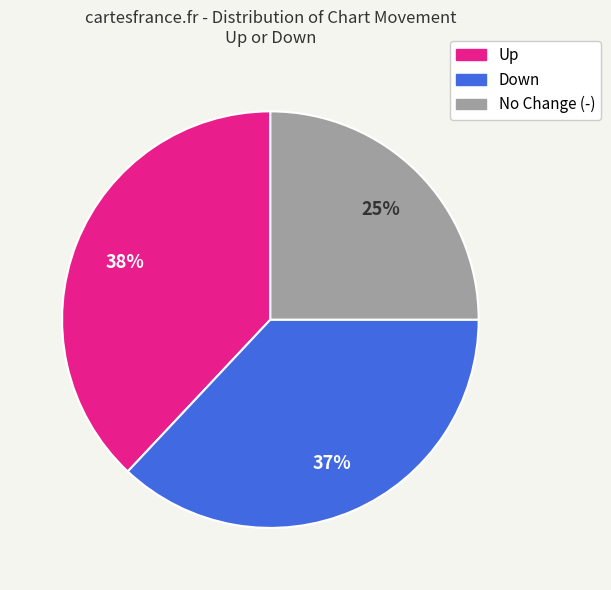

To the nearest percent, what is the average slice percentage?

33%